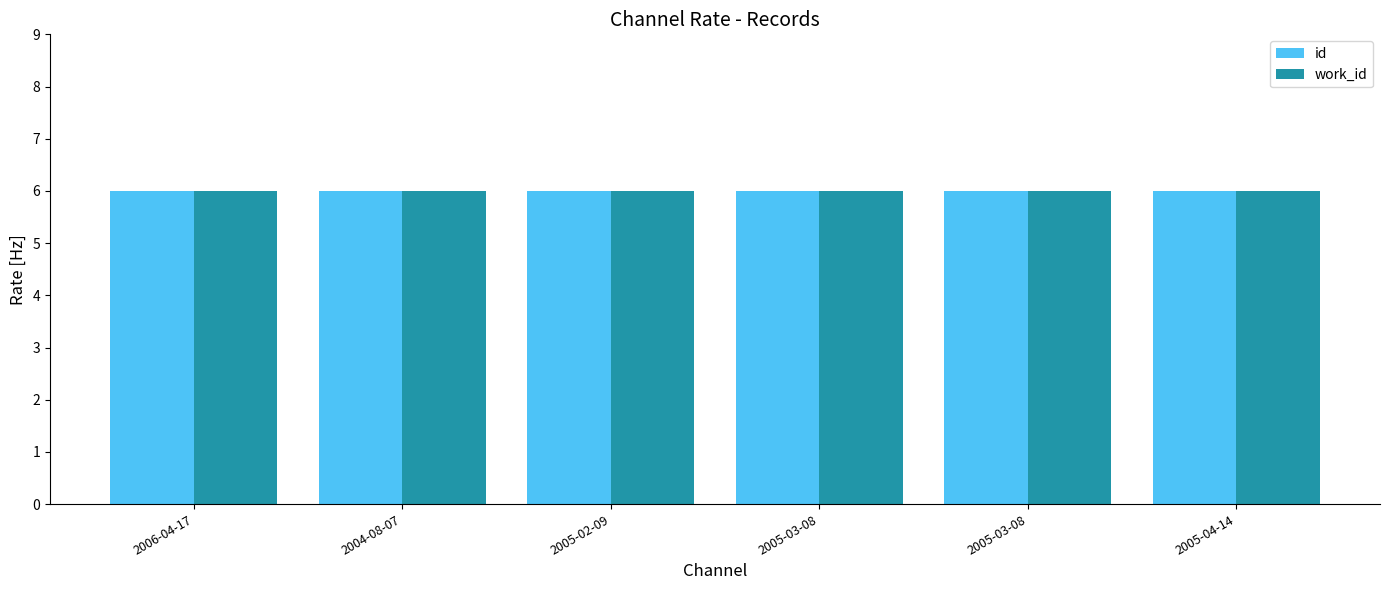

The value of work_id at 2006-04-17 is 6.0. True or false?

True